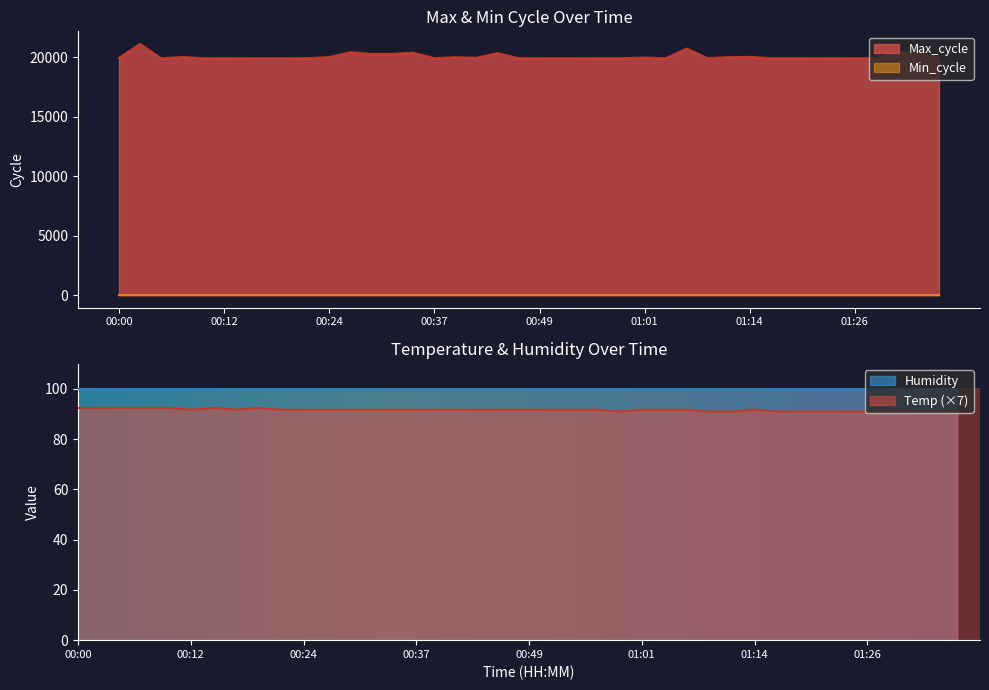

What is the average value of the Max_cycle series?

20074.2